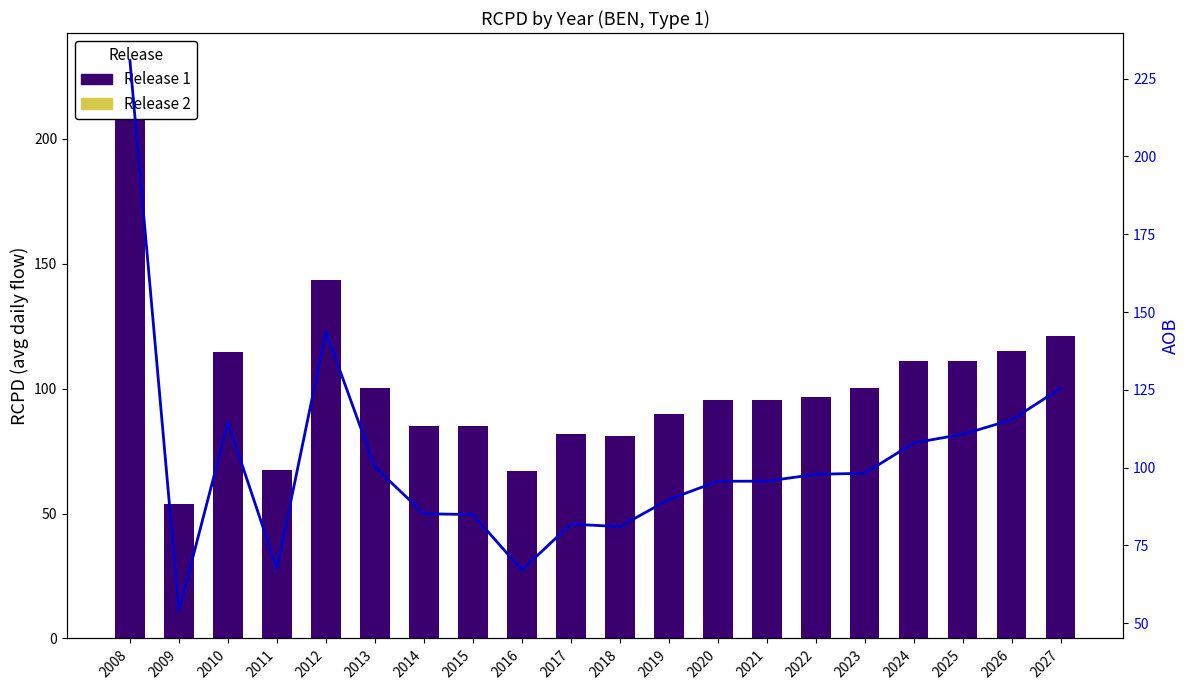

Read the AOB line value at 2010.

114.5